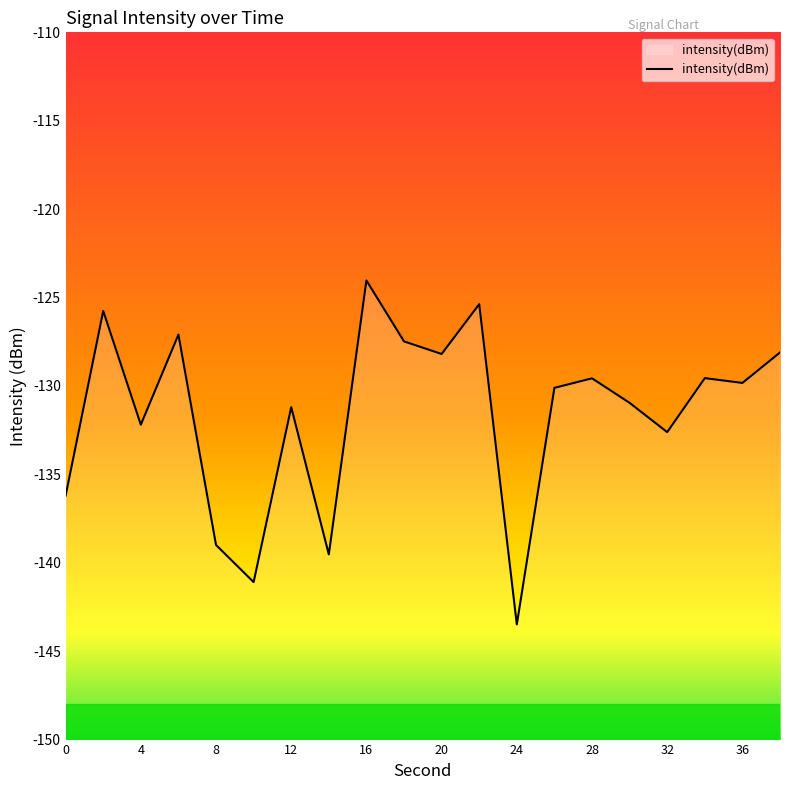

Reading left to right, what are all the values shown in this chart?

-136.2	-125.8	-132.2	-127.1	-139.0	-141.1	-131.2	-139.5	-124.0	-127.5	-128.2	-125.4	-143.5	-130.1	-129.6	-131.0	-132.6	-129.6	-129.8	-128.1